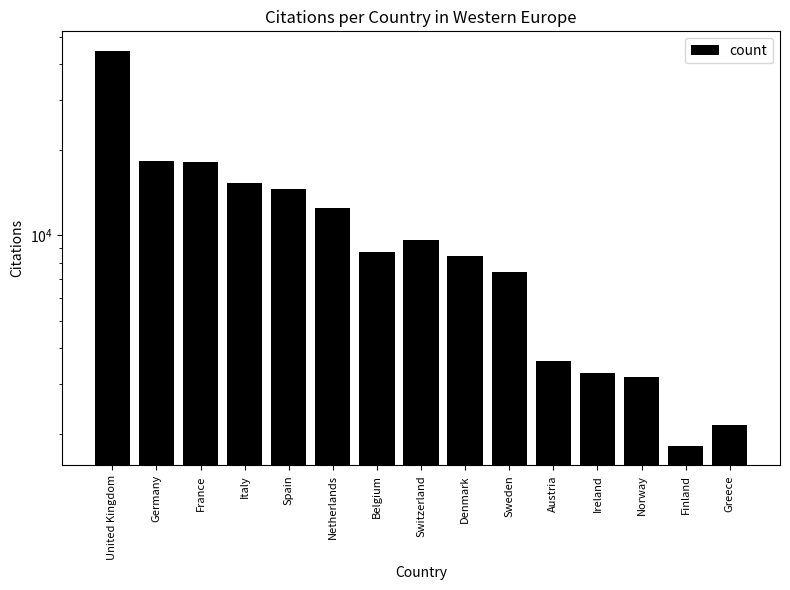

At which category does the chart reach its minimum across all series?

Finland